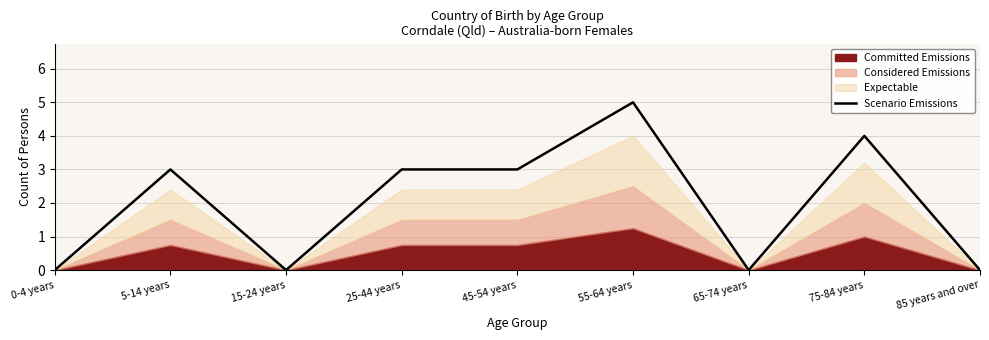

How many data points are above 3?

2